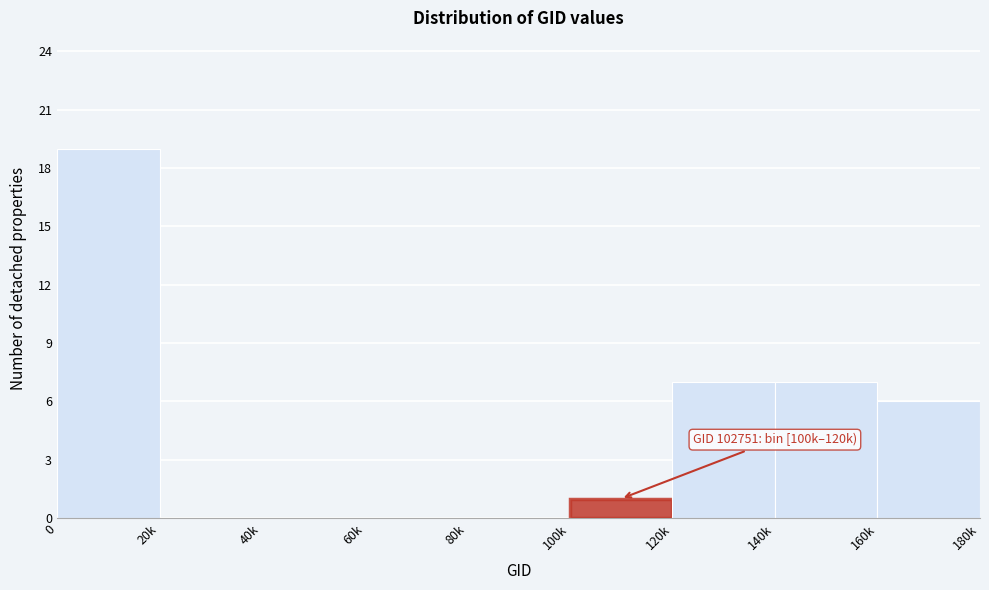

Reading left to right, what are all the values shown in this chart?

0=19	20k=0	40k=0	60k=0	80k=0	100k=1	120k=7	140k=7	160k=6